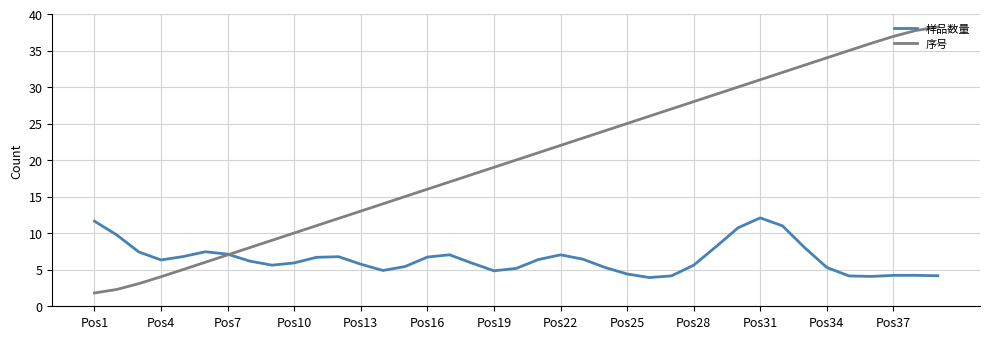

What is the minimum value for 序号?

1.8